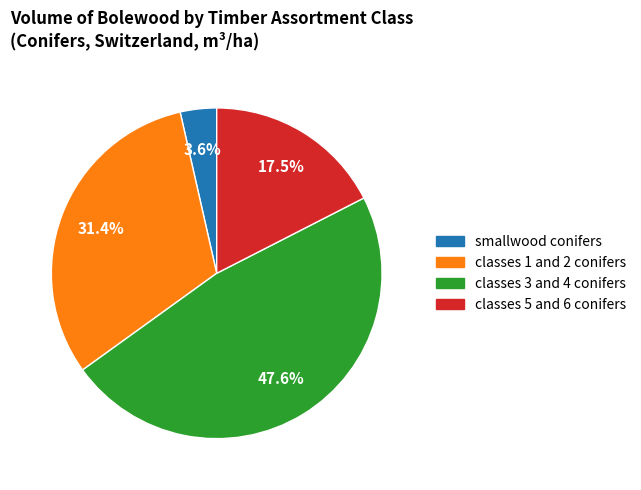

Which category has the biggest portion of the pie?

classes 3 and 4 conifers